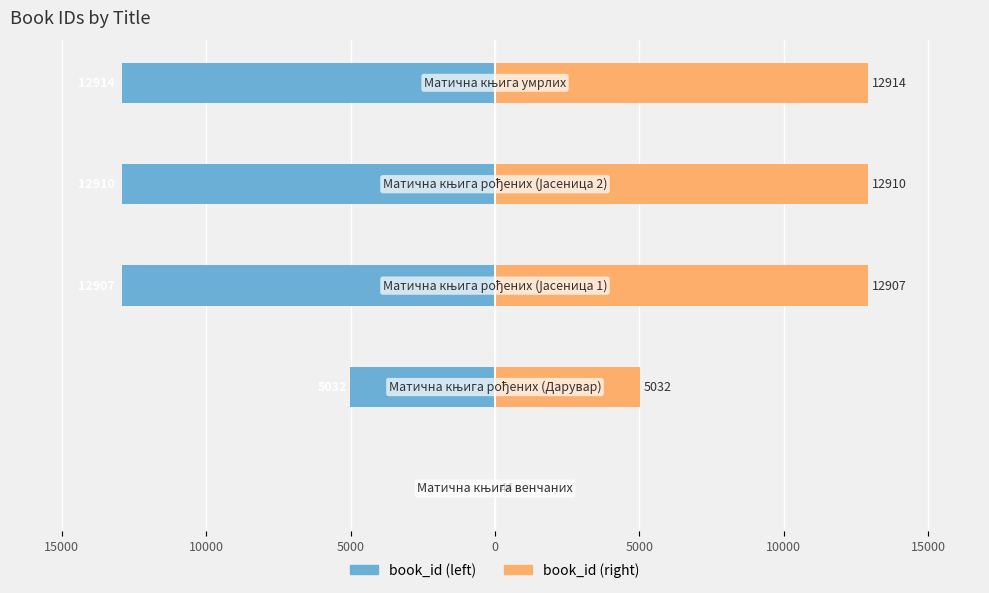

The book_id (right) series shows 18215 at 0. True or false?

False